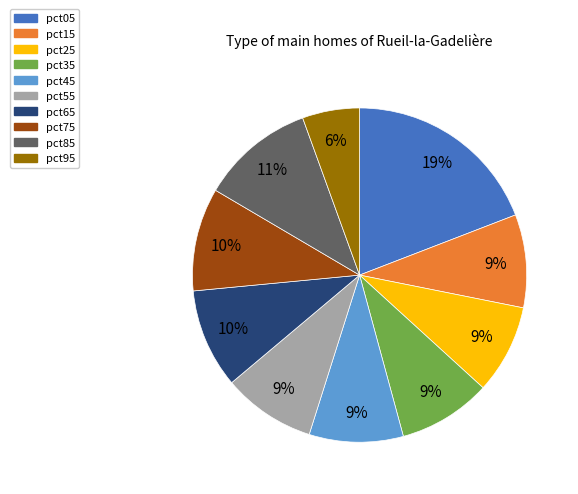

What is the ratio of the value at pct85 to the value at pct05?

0.6